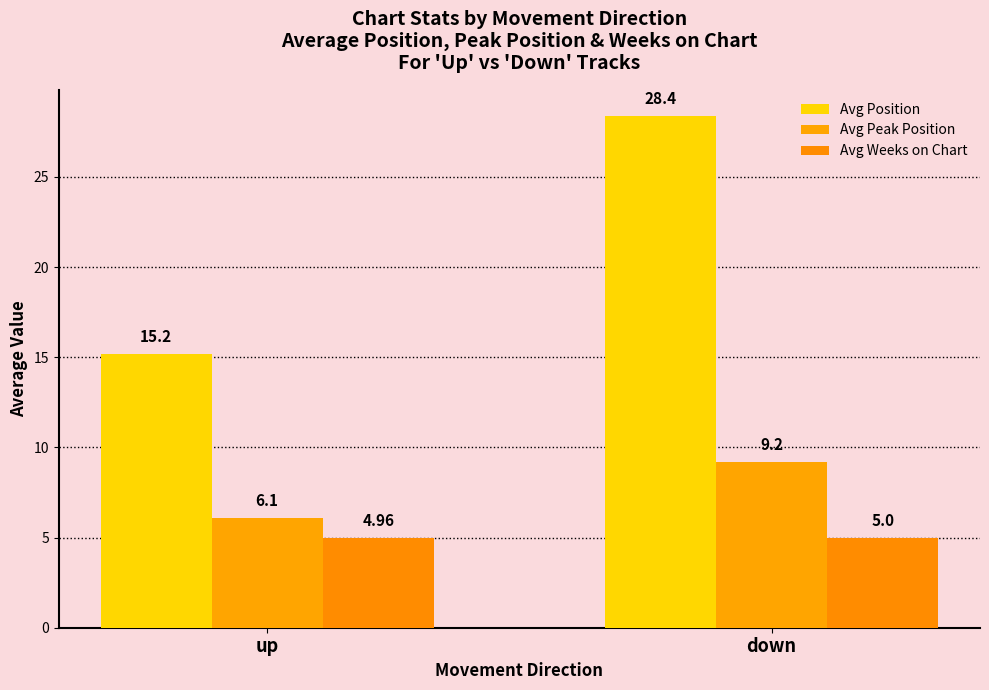

List the labels in order of Avg Position value, largest first.

down, up